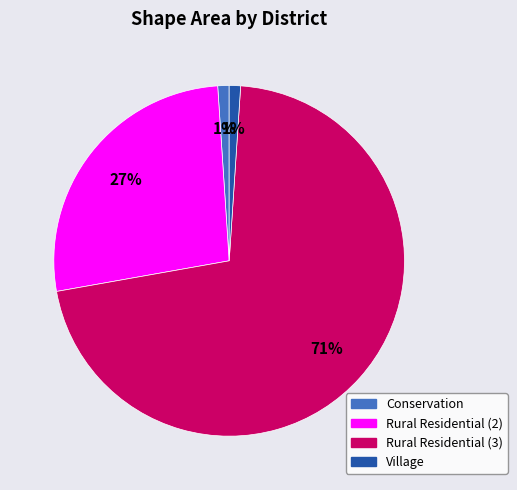

Do Rural Residential (3) and Village together represent more than half of the pie?

Yes